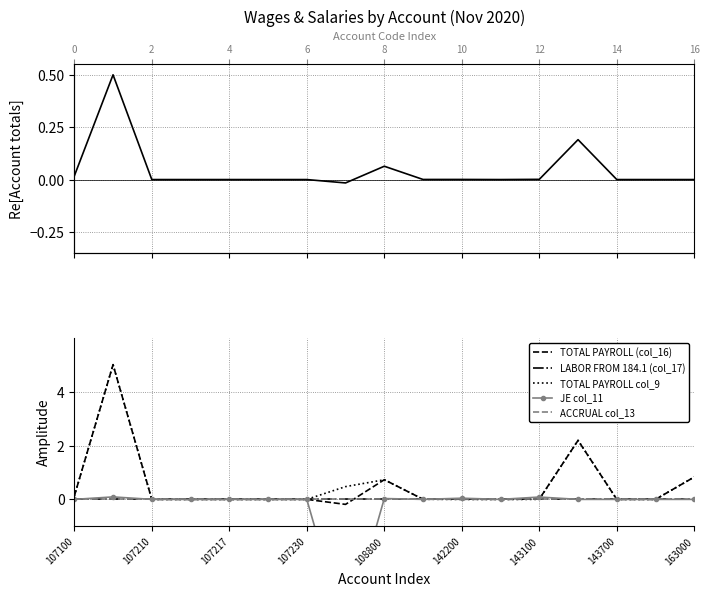

Is the value of JE col_11 at 142200 greater than the value of ACCRUAL col_13 at 9?

No